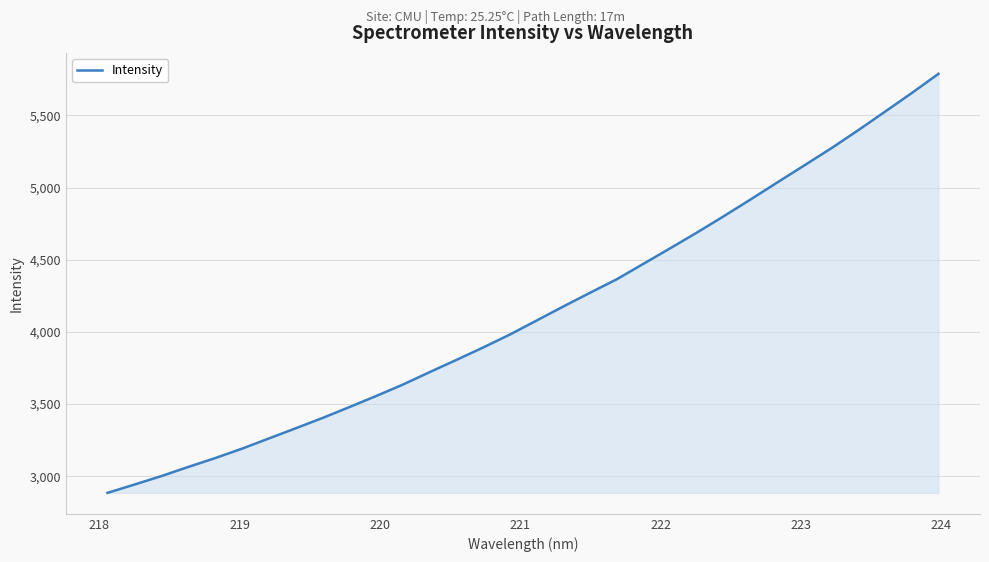

What is the difference between the maximum and minimum values?

2903.4